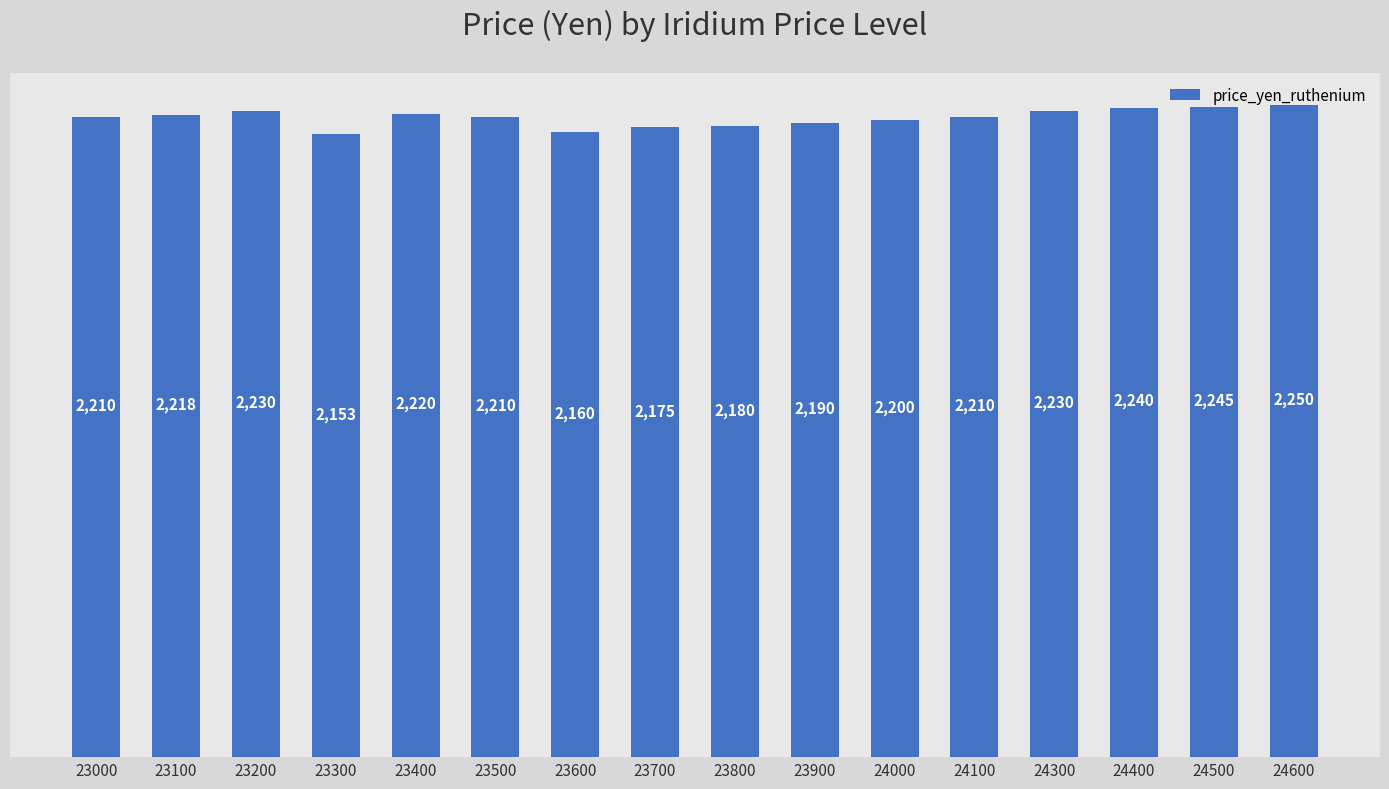

What is the value of the 7th bar from the left?

2160